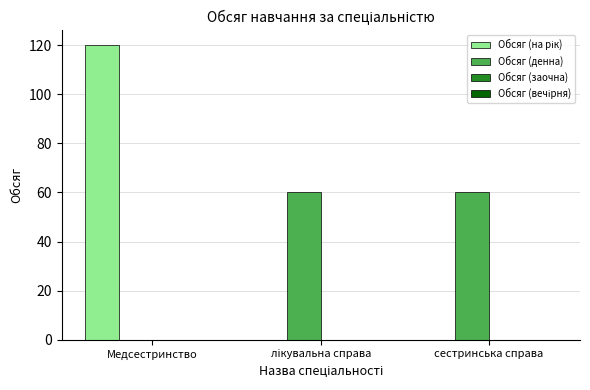

What is the sum of all Обсяг (денна) values?

120